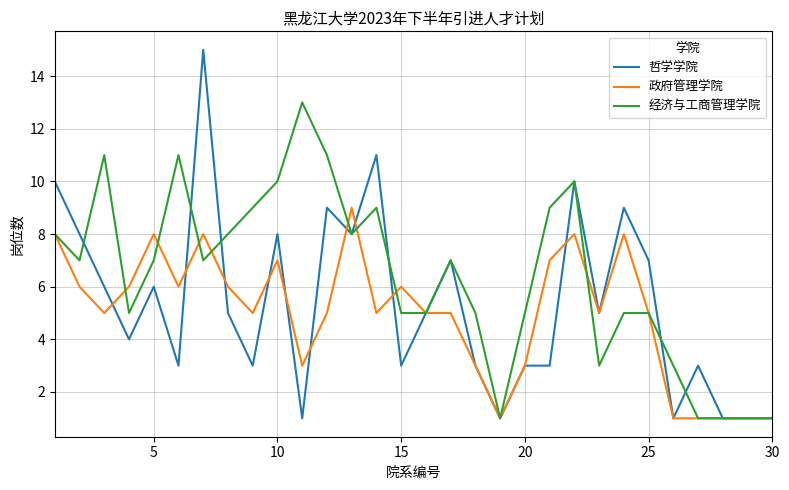

True or false: 政府管理学院 has more than 1 interior local peaks.

True